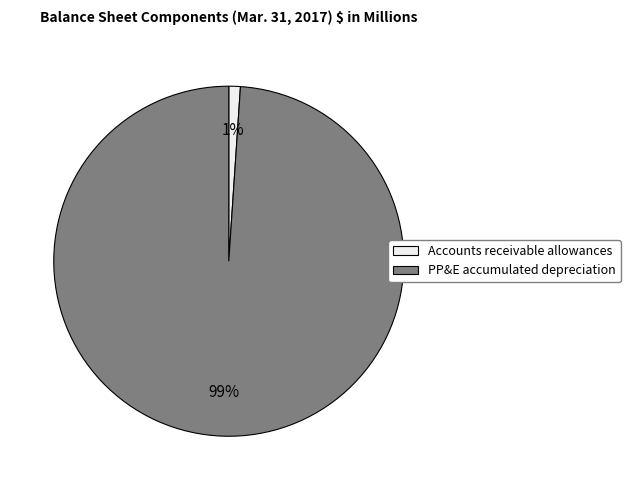

Is there a majority slice in this chart?

Yes